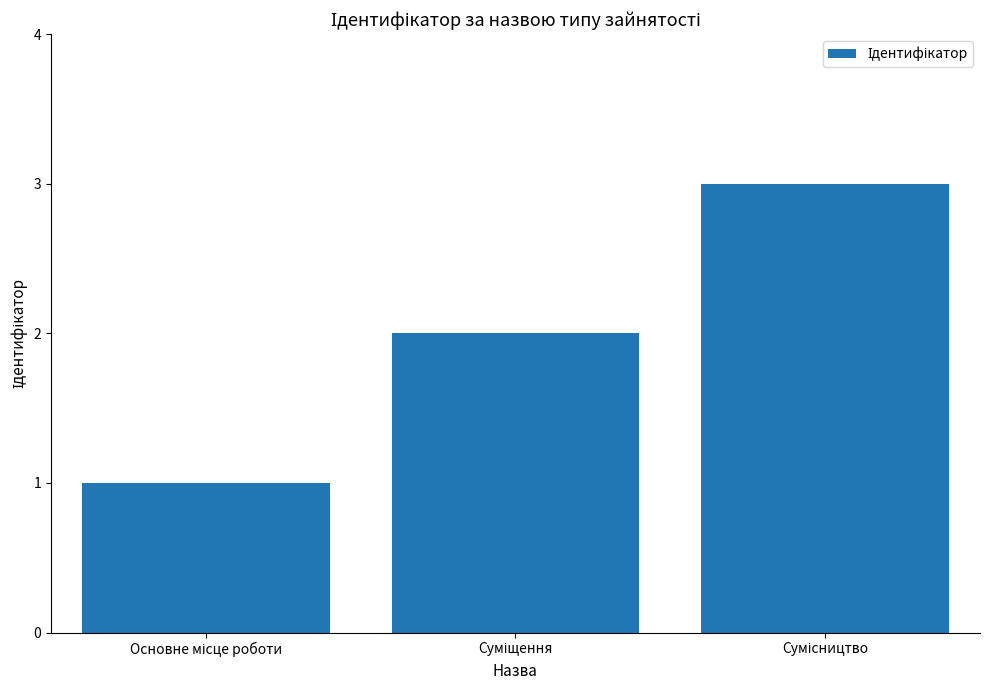

What is the greatest value displayed?

3